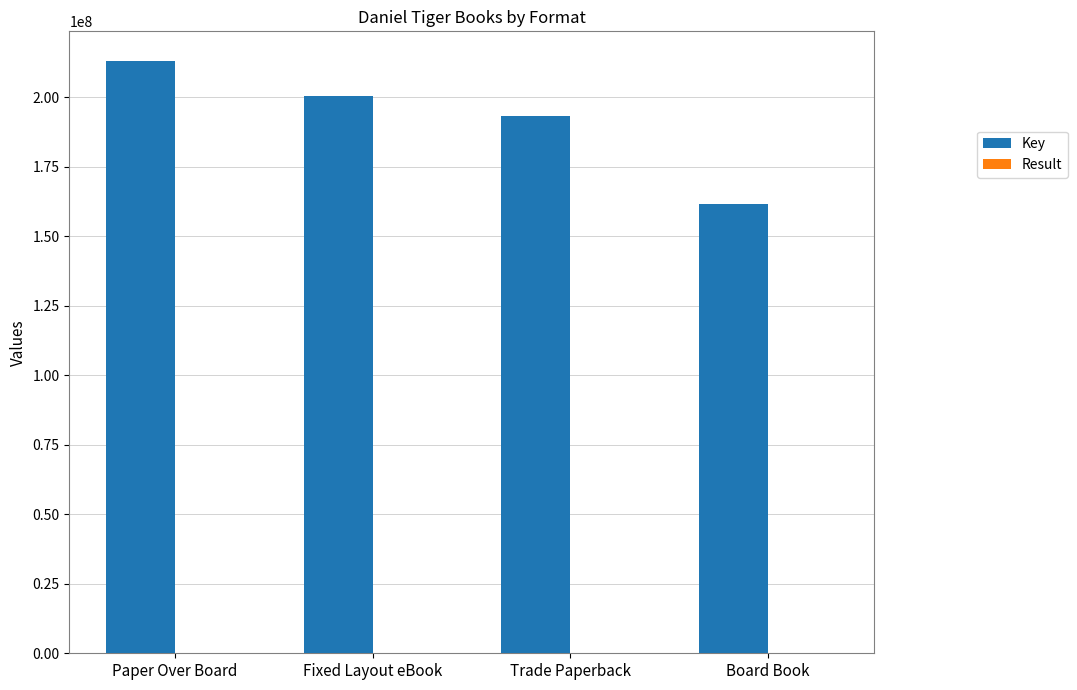

What is the greatest value displayed?

213080285